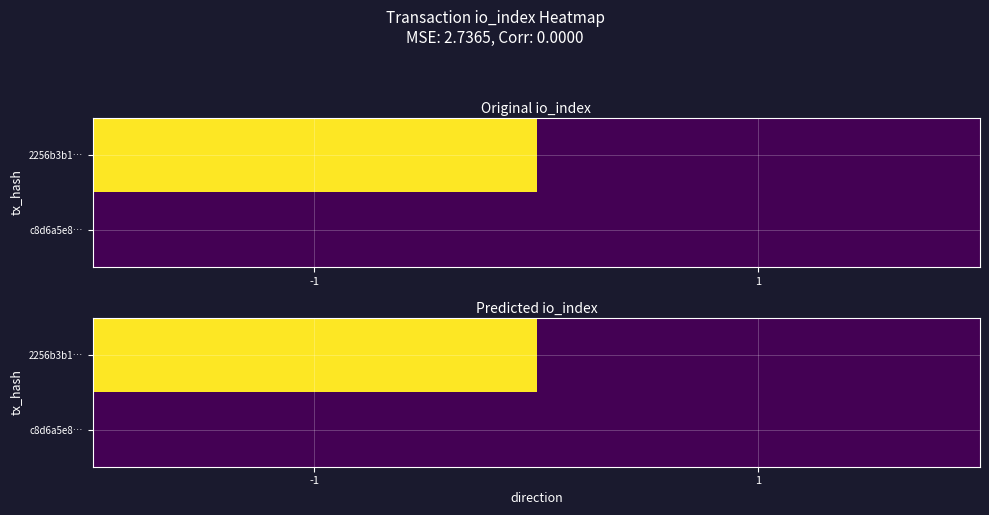

Is it true that 2256b3b1… equals 0 at 1?

True